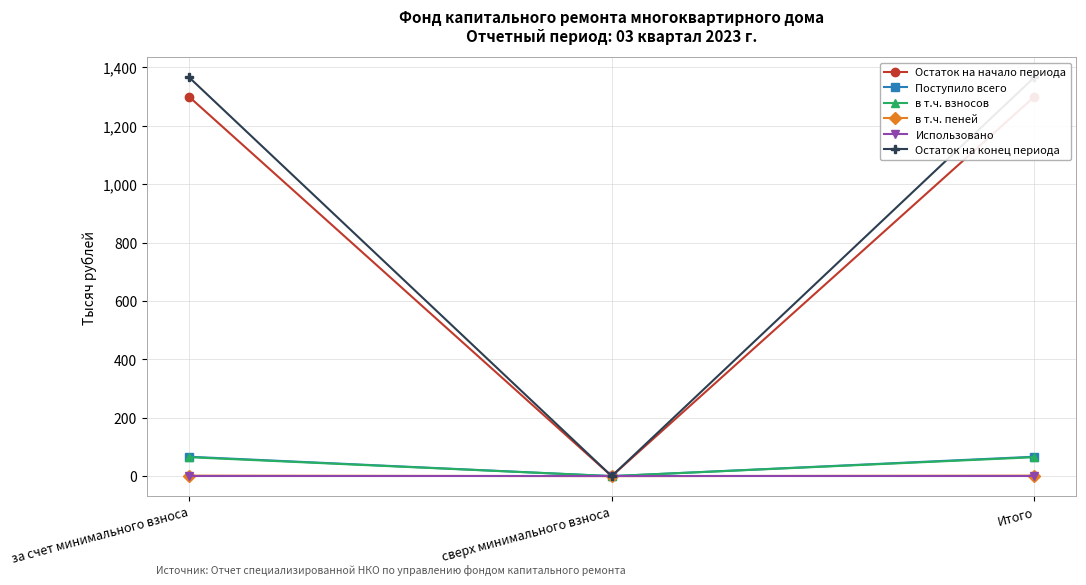

Which series has the widest spread of values?

Остаток на конец периода